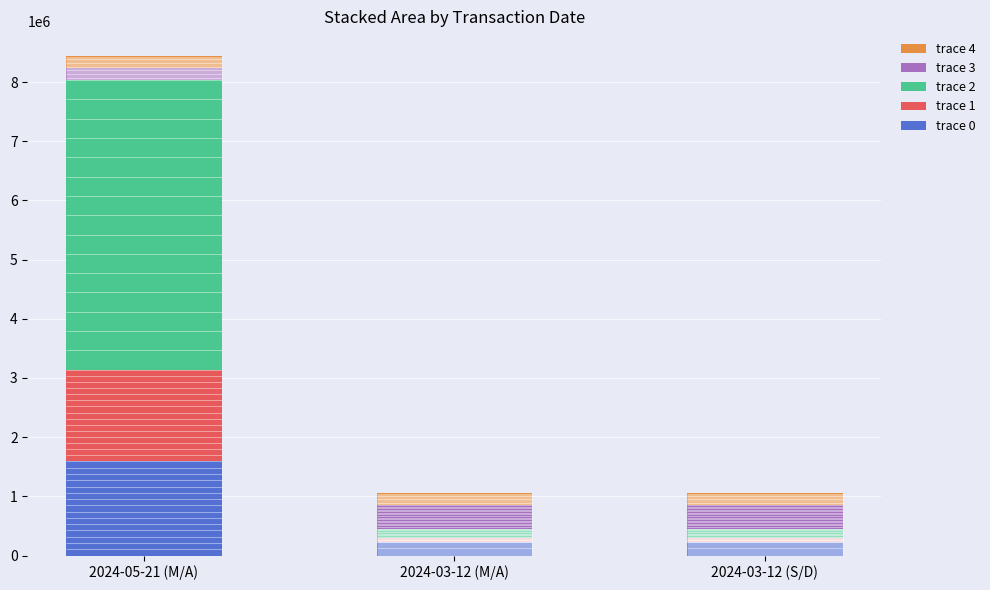

Is the value of trace 3 at 2024-05-21 (M/A) greater than the value of trace 0 at 2024-03-12 (S/D)?

No